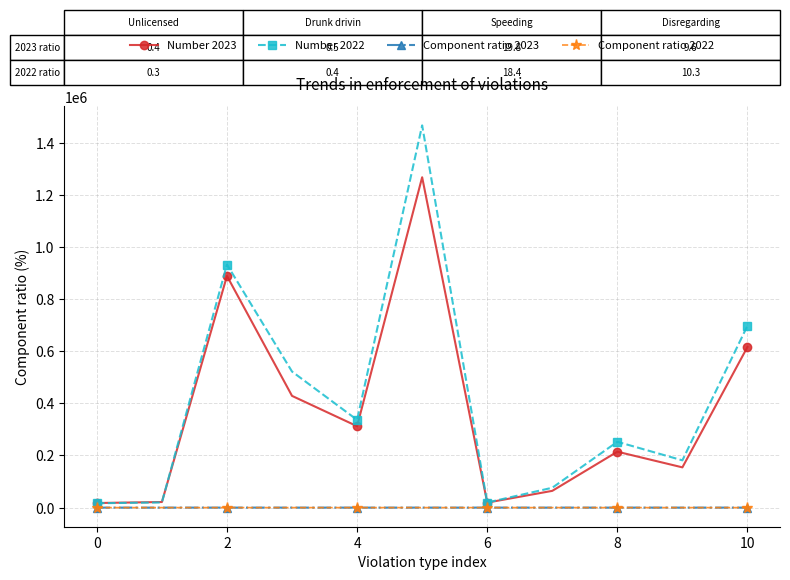

What is the value of the Number 2023 point at the 3rd from the left?

888500.0